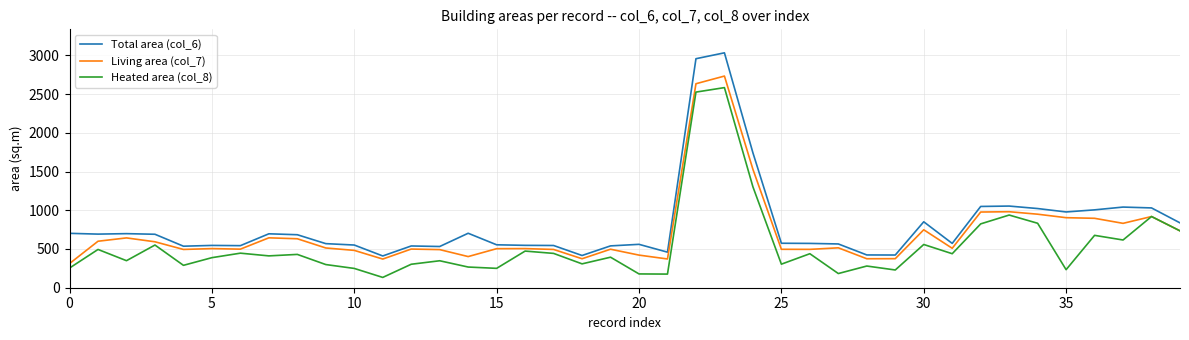

Which series has the largest range (max minus min)?

Total area (col_6)